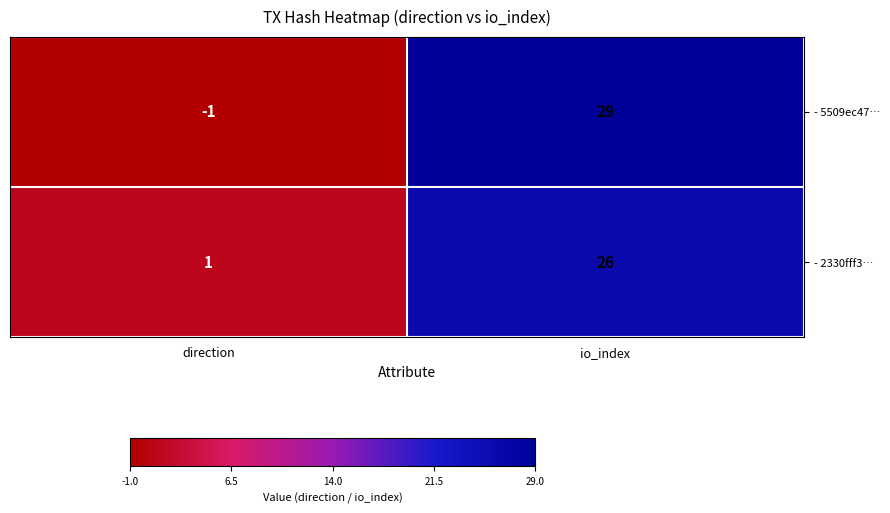

Rank the series at io_index from highest to lowest value.

- 5509ec47…, - 2330fff3…